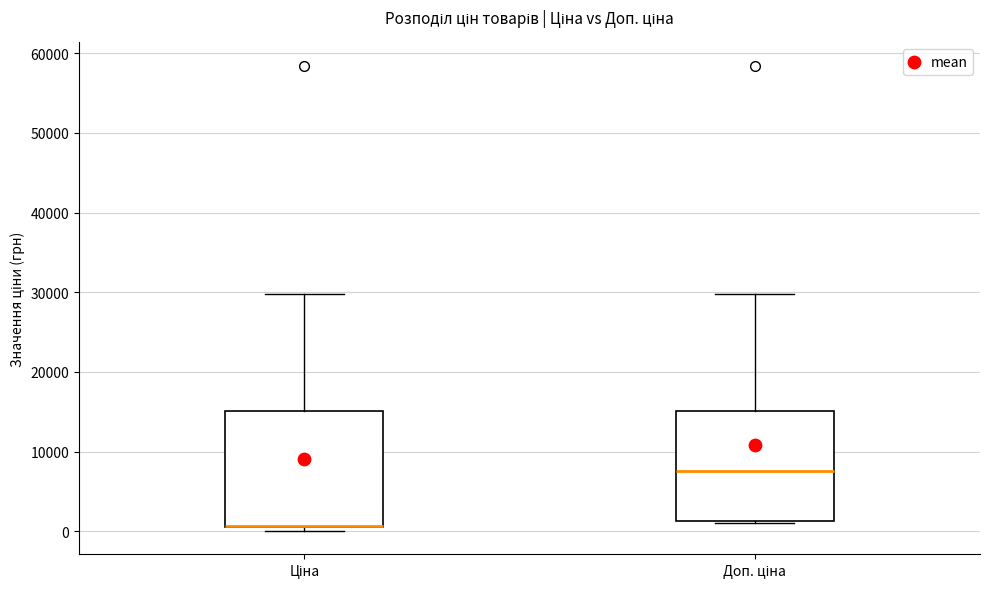

Reading left to right, transcribe this box plot: for each box, give where its median line is, the range the box spans, and where its two whiskers end, as read against the y-axis. The values are not printed on the chart, so give them approximately, as read against the axis.

Ціна: median 1000 (drawn on the box's lower edge), box 1000 to 15000, whiskers 0 to 30000
Доп. ціна: median 8000, box 1000 to 15000, whiskers 1000 to 30000